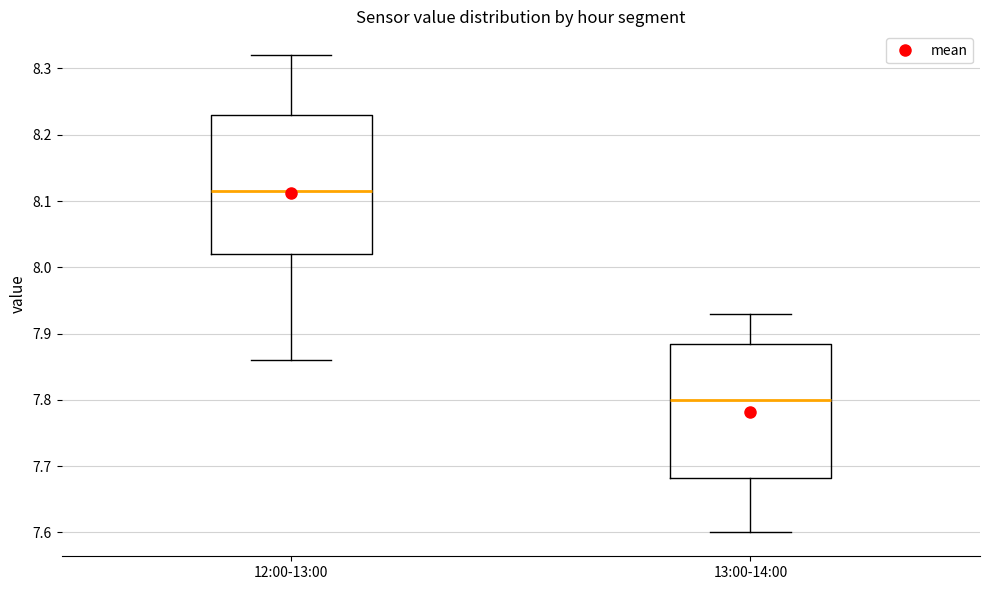

Where is the lower edge of the box for 12:00-13:00 on the y-axis? The values are not printed on the chart, so give them approximately, as read against the axis.

8.02